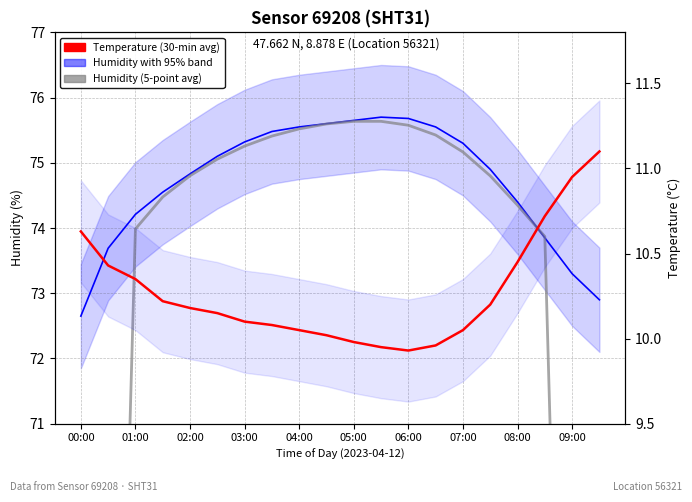

Between 07:00 and 11, which series saw the biggest shift?

Humidity (5-point avg)